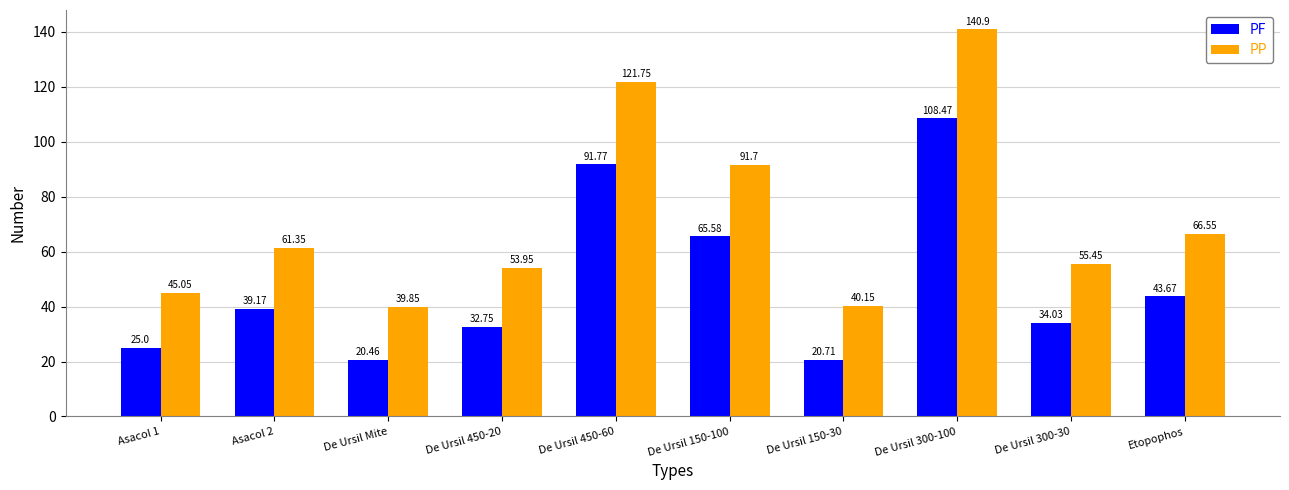

How many groups of bars are there?

10